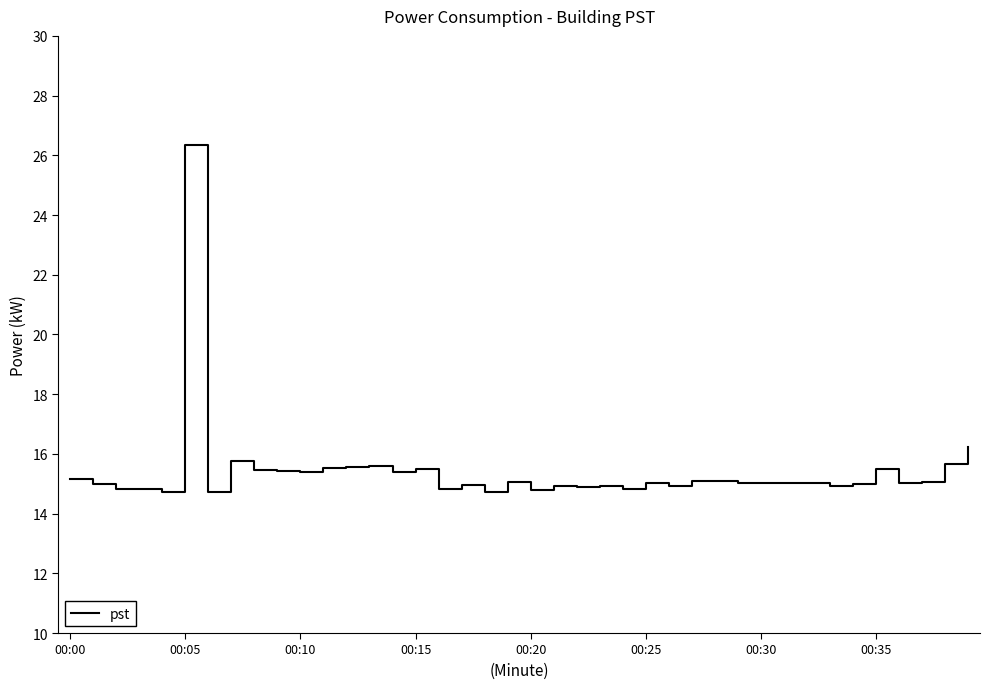

What is the difference between the maximum and minimum values?

11.6